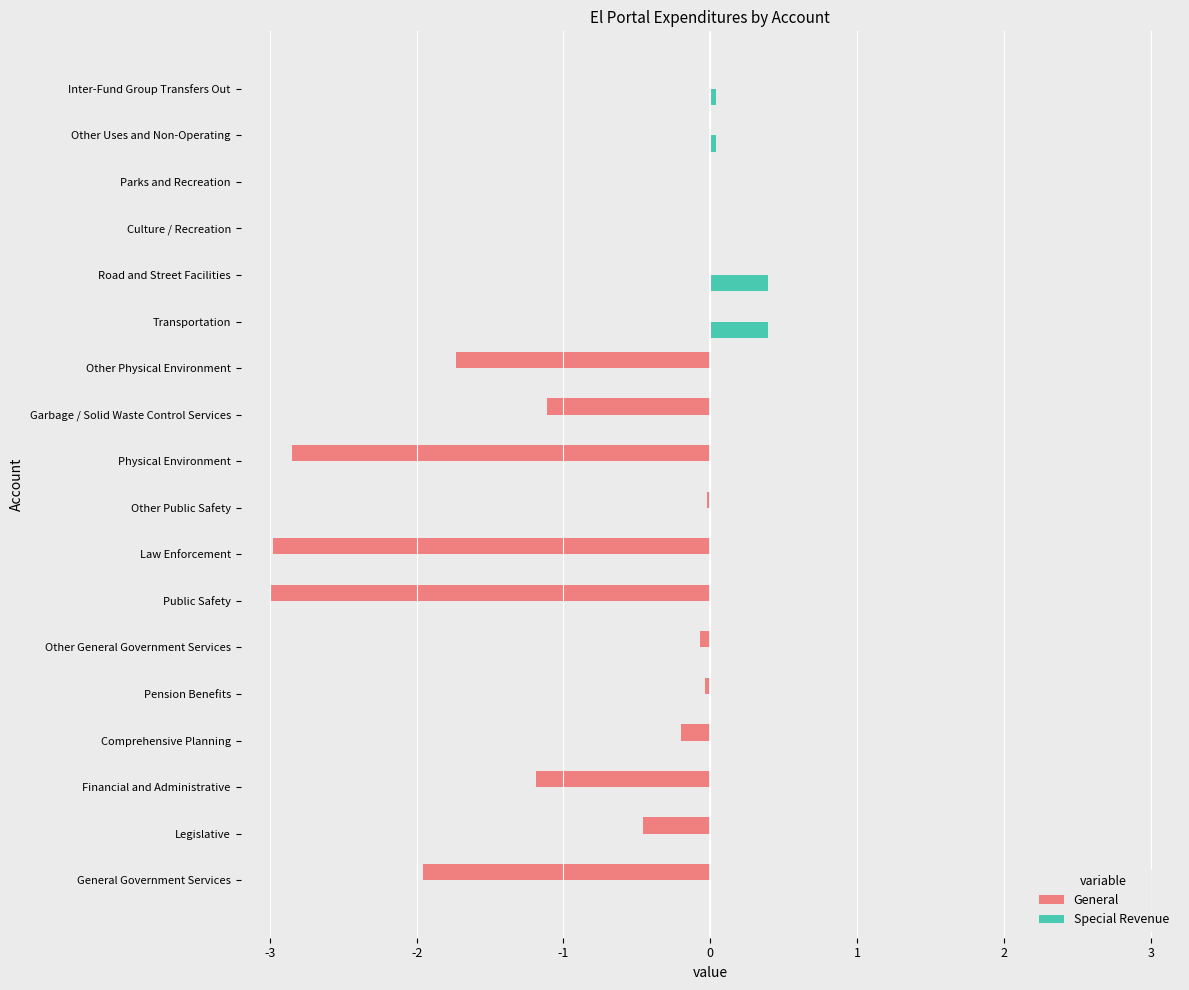

What is the sum of all Special Revenue values?

0.9